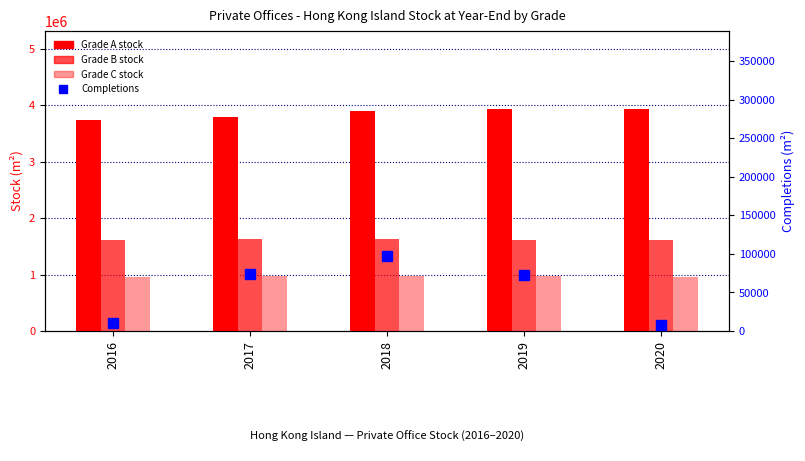

How many data points in Grade B are less than 1619800?

2